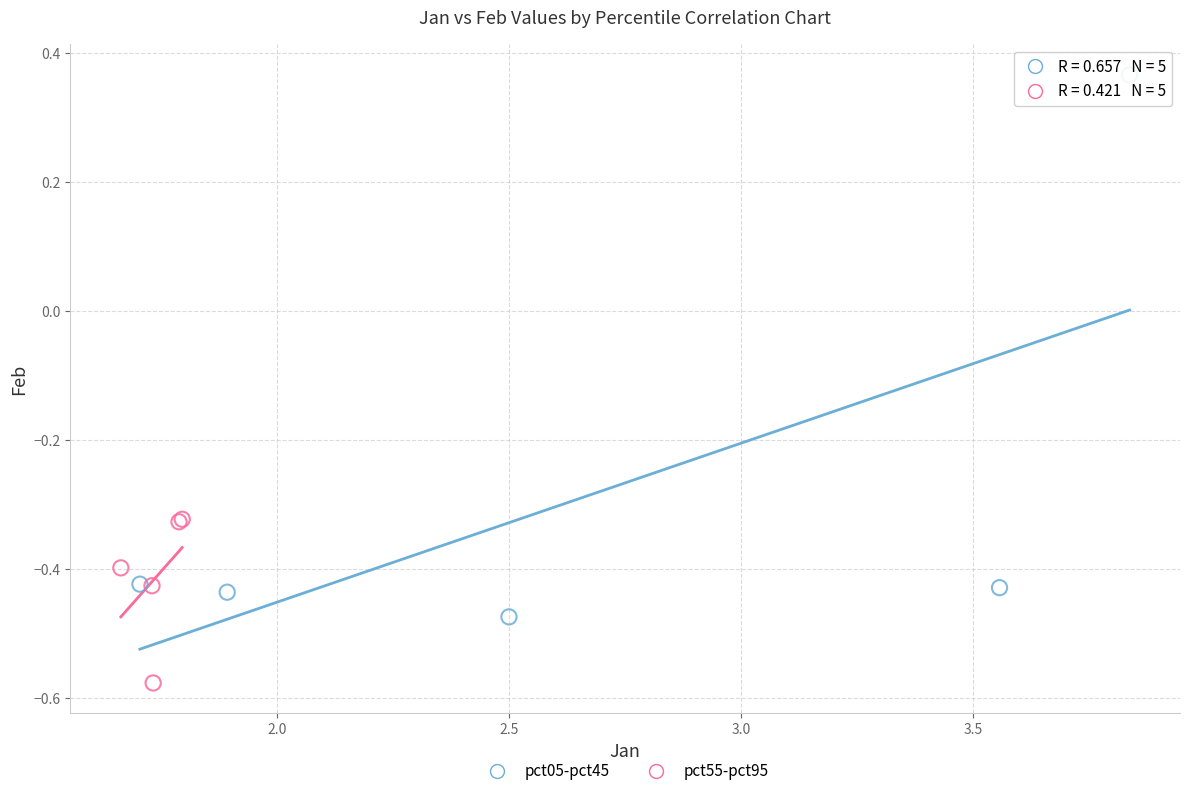

Which series contains the highest Y value?

pct05-pct45